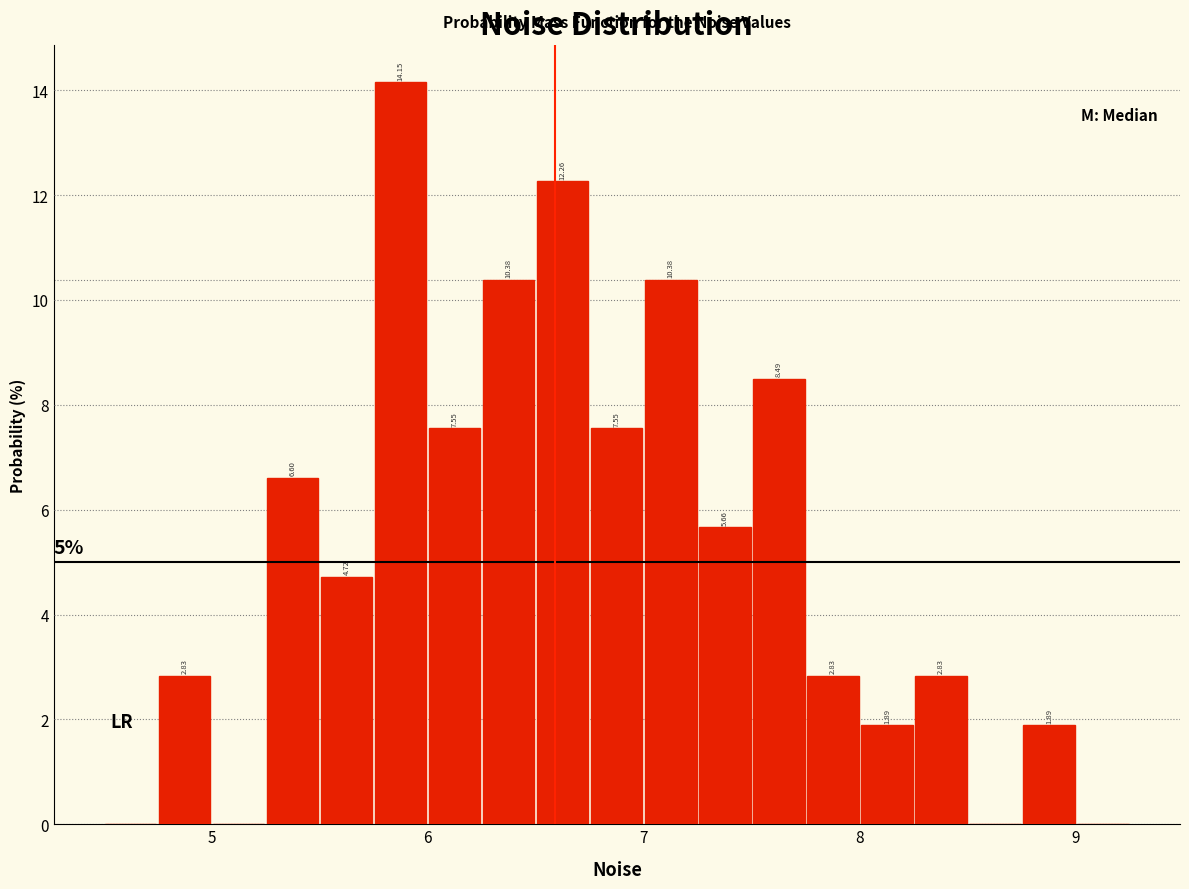

Read against the x-axis, roughly where is the centre of the tallest bar?

5.9